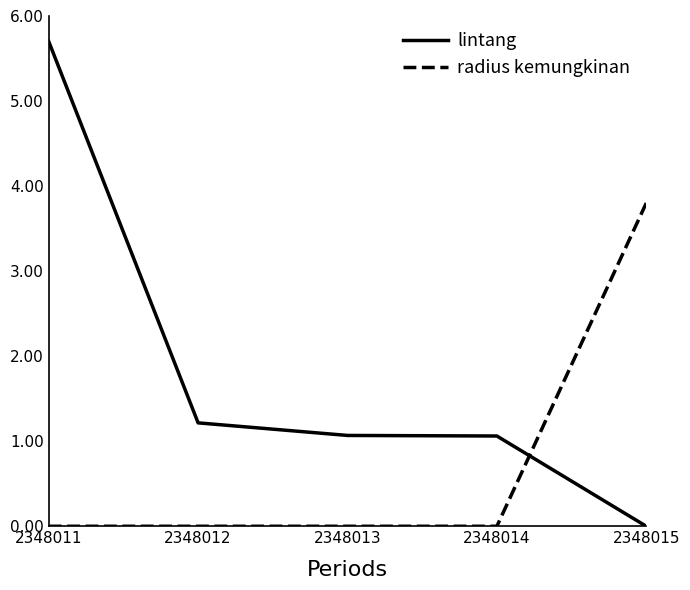

How many lines are shown in the chart?

2